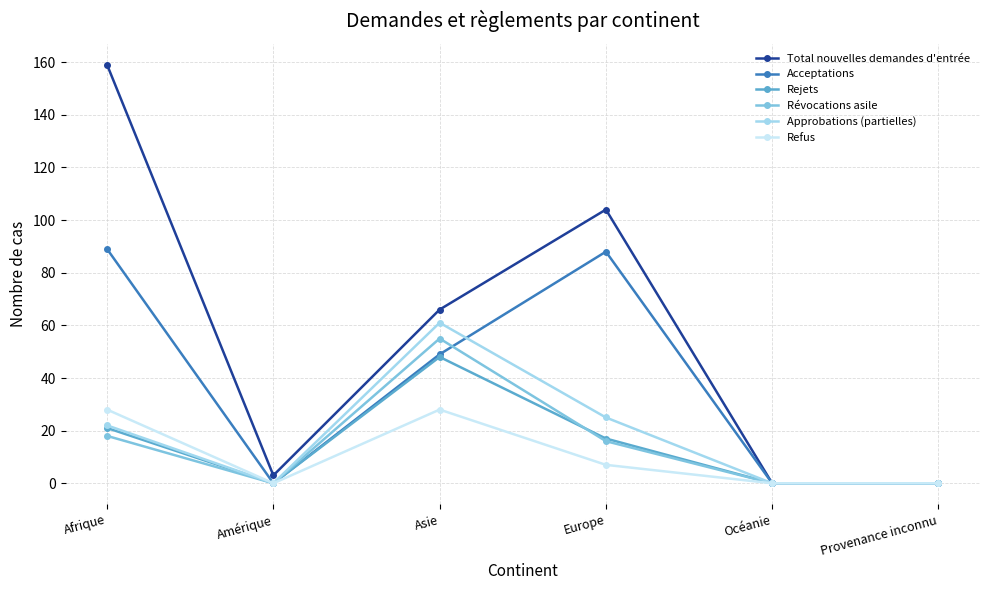

Is the value of Refus at Afrique greater than the value of Révocations asile at Provenance inconnu?

Yes